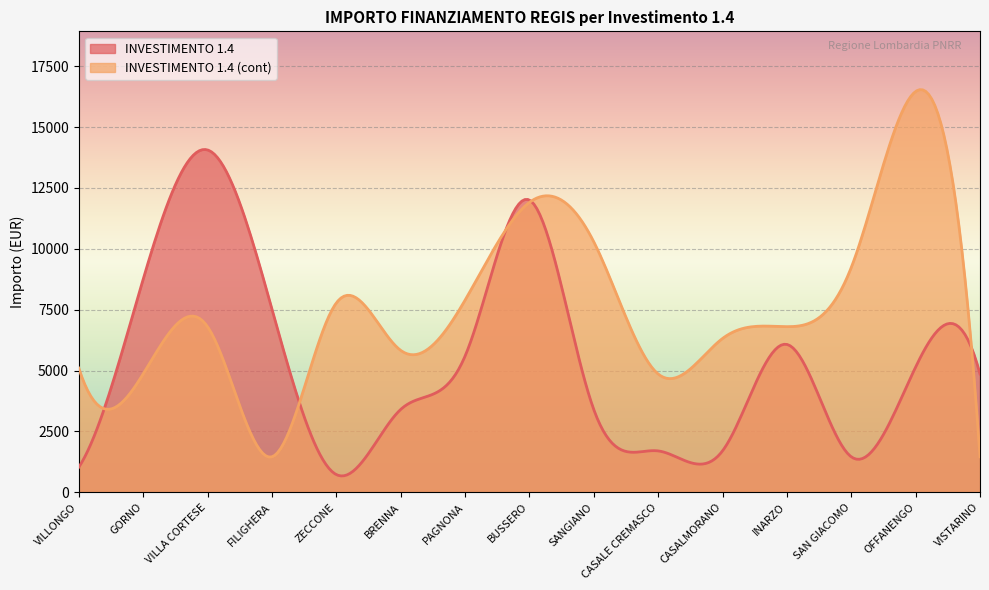

Which series changed the most between GORNO and INARZO?

INVESTIMENTO 1.4